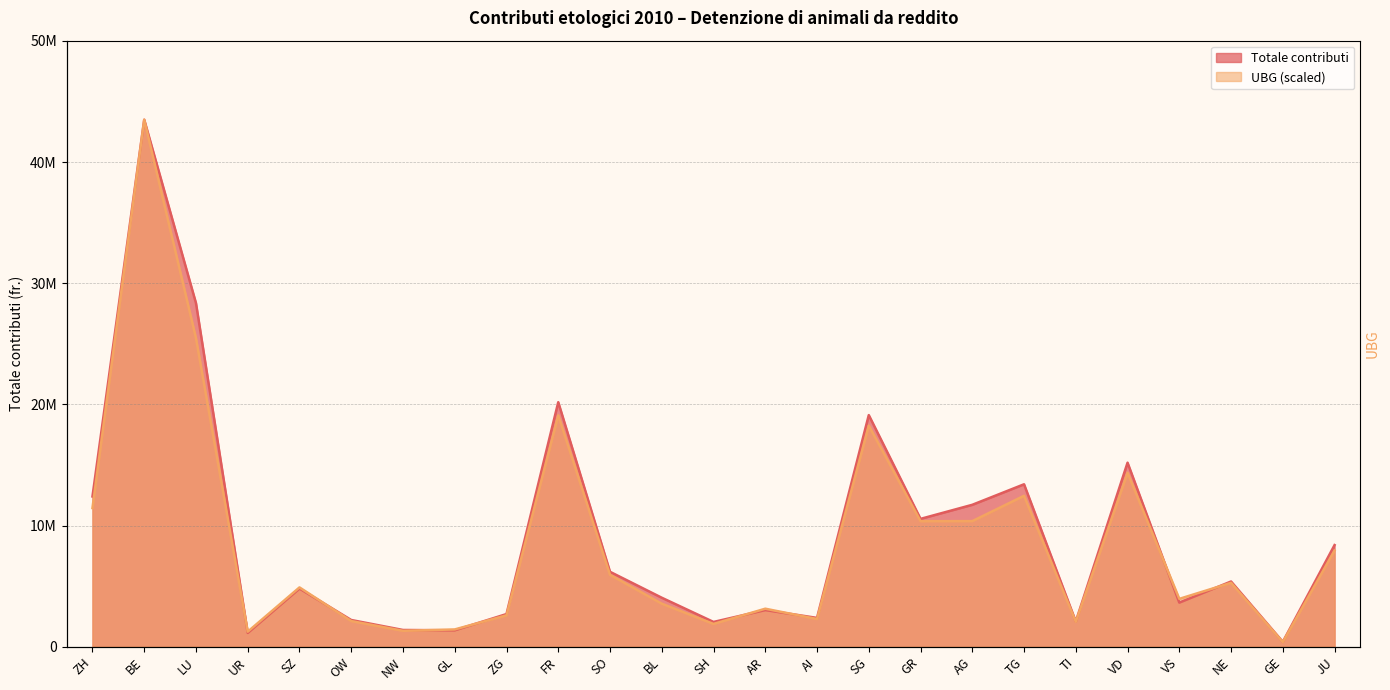

At which category does Totale contributi reach its first local valley?

UR